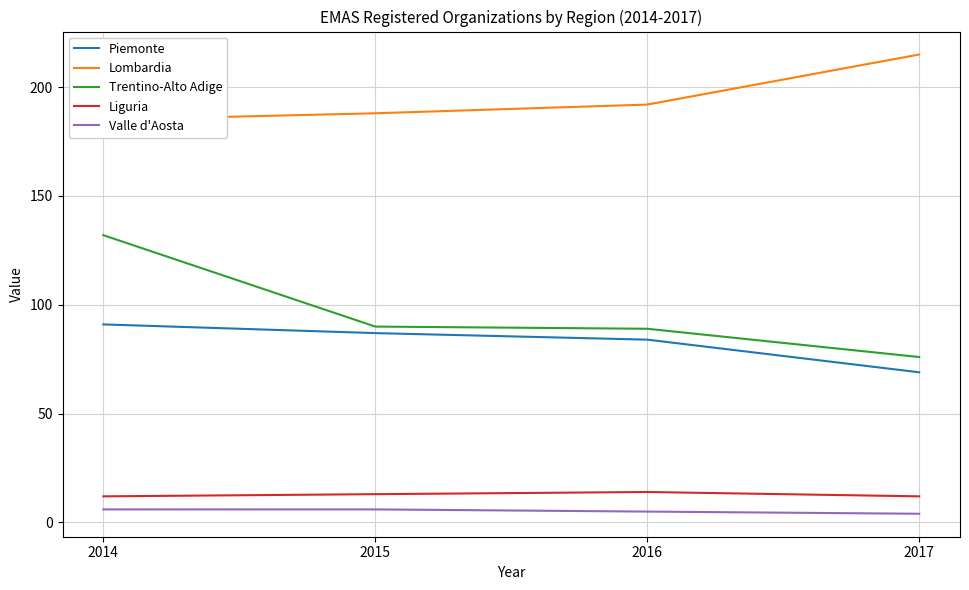

At which label does Liguria first exceed 13?

2016